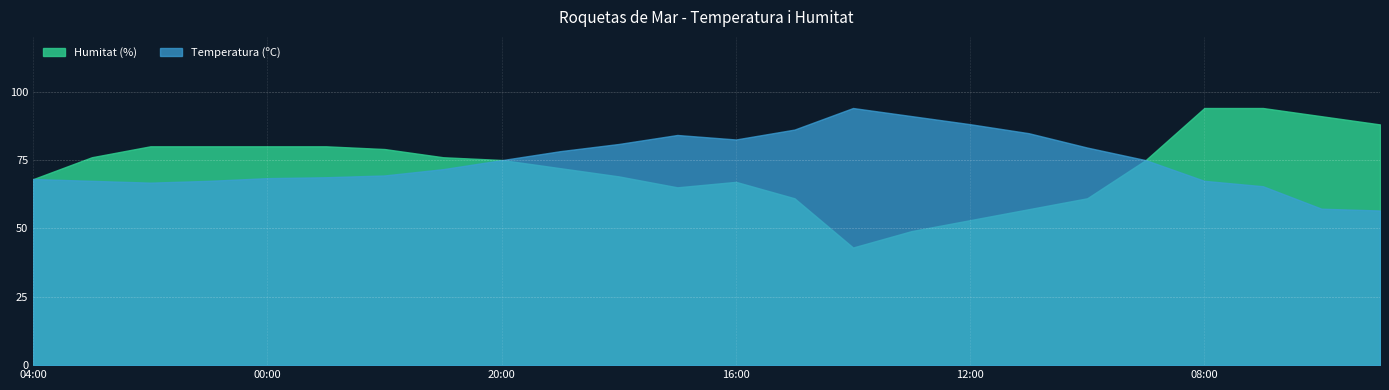

List the series in order of their peak value, highest first.

Humitat (%), Temperatura (ºC)